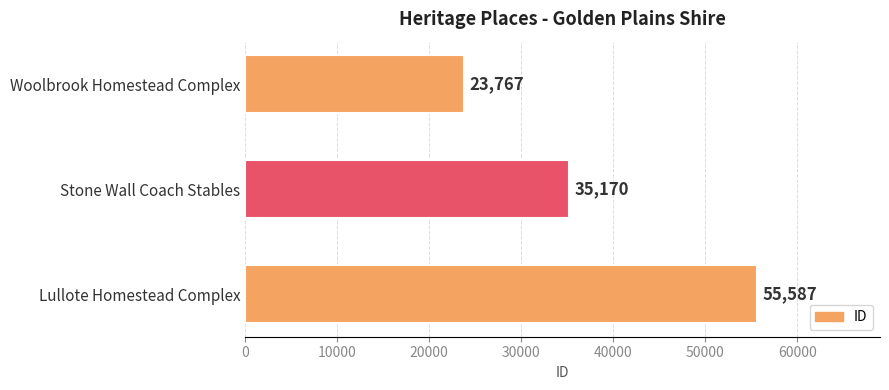

Reading top to bottom, extract all data points from this chart.

Woolbrook Homestead Complex=23767	Stone Wall Coach Stables=35170	Lullote Homestead Complex=55587